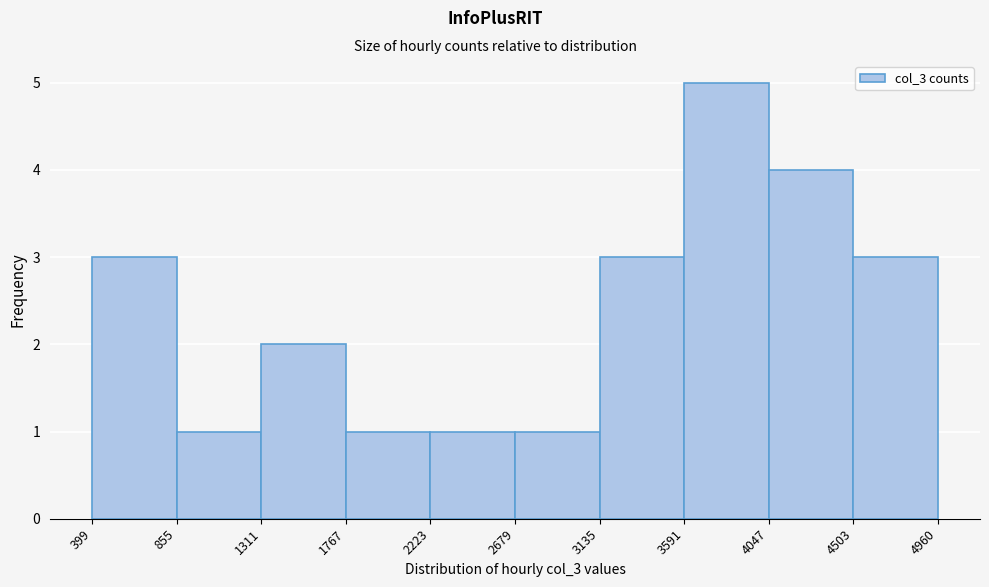

Which range on the x-axis has the tallest bar?

3591 to 4047